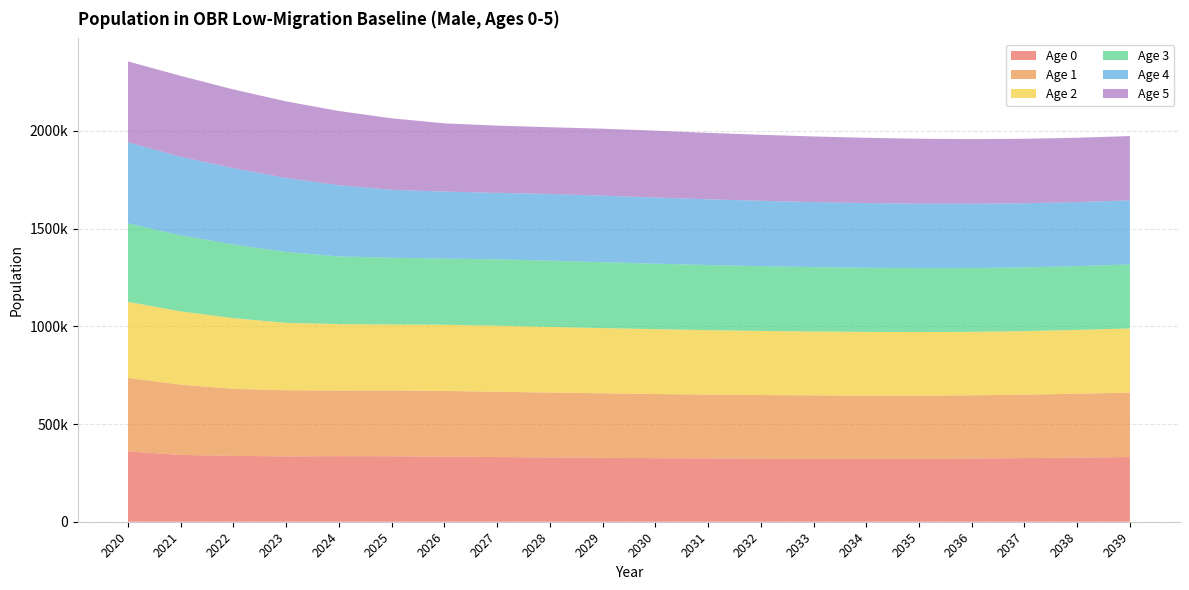

Reading left to right, list all the values displayed in this chart.

Age 0: 360102	341773	337033	334500	335600	335093	333068	330945	328938	327064	325366	323995	323053	322362	322021	322208	323447	325720	328279	330927
Age 1: 375332	359613	343009	338228	335653	336712	336216	334094	332039	330038	328169	326476	325108	324171	323482	323145	323334	324576	326850	329411
Age 2: 389465	374960	361496	344832	339989	337354	338419	337823	335766	333712	331714	329846	328154	326787	325851	325163	324827	325017	326260	328535
Age 3: 401864	389163	376628	363111	346390	341495	338866	339829	339298	337241	335188	333191	331323	329633	328266	327330	326643	326307	326497	327740
Age 4: 414627	401585	390657	378074	364506	347736	342848	340118	341145	340615	338558	336506	334509	332642	330952	329585	328650	327963	327627	327817
Age 5: 413937	414349	403041	392067	379435	365823	349059	344067	341403	342430	341901	339844	337793	335796	333930	332240	330873	329939	329252	328916